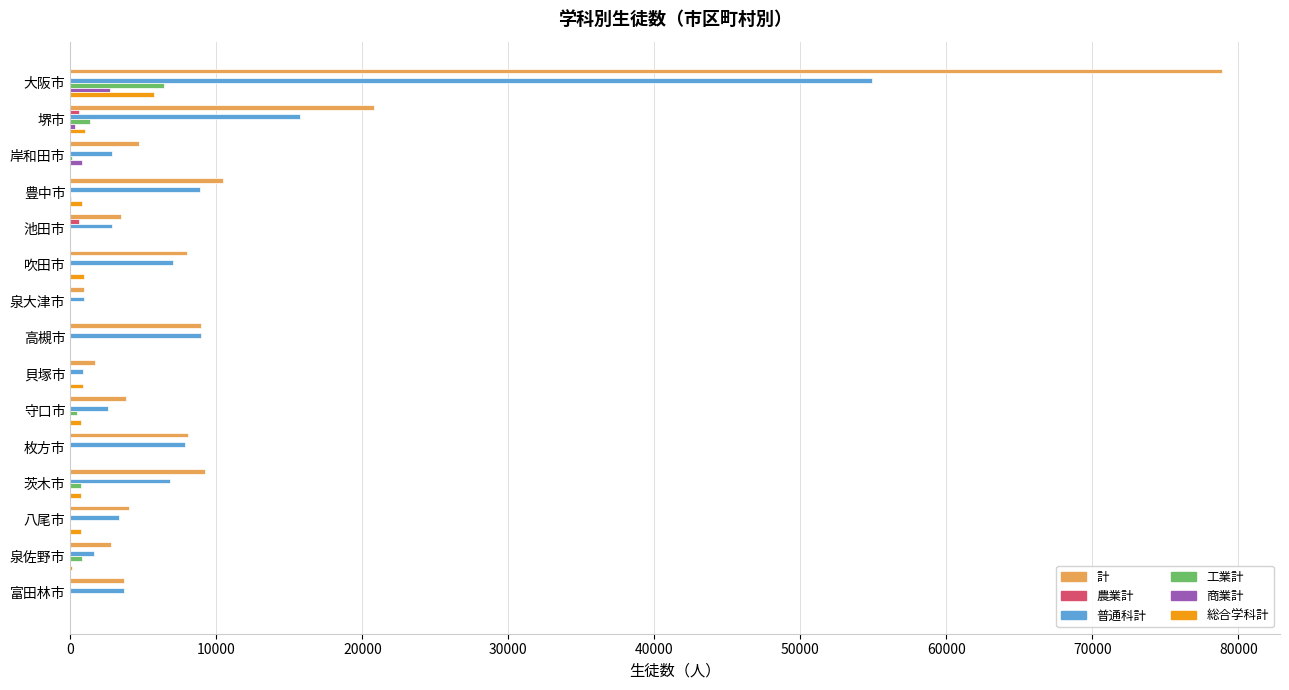

What is the sum of all 普通科計 values?

128896